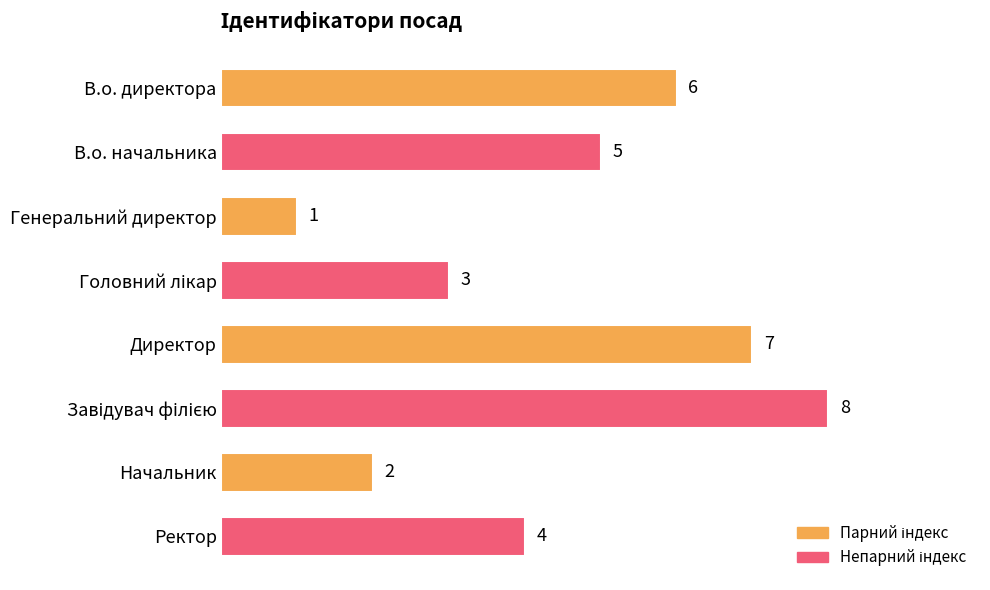

Which has a higher value, Ректор or В.о. начальника?

В.о. начальника